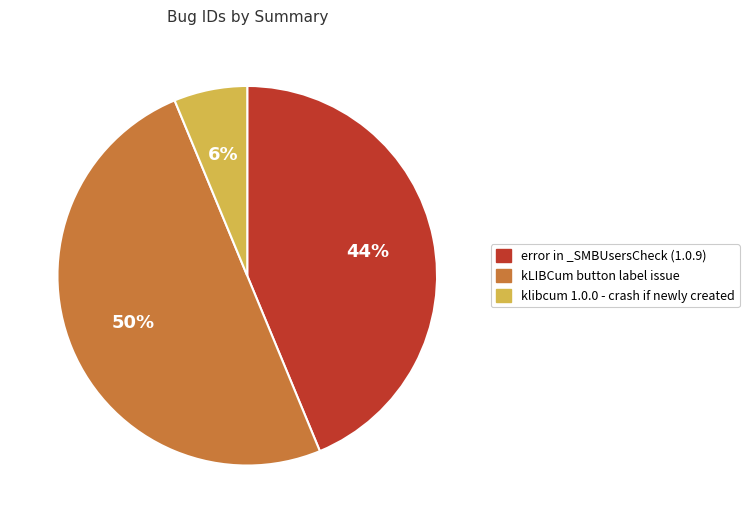

The kLIBCum button label issue slice represents 50% of the pie. True or false?

True